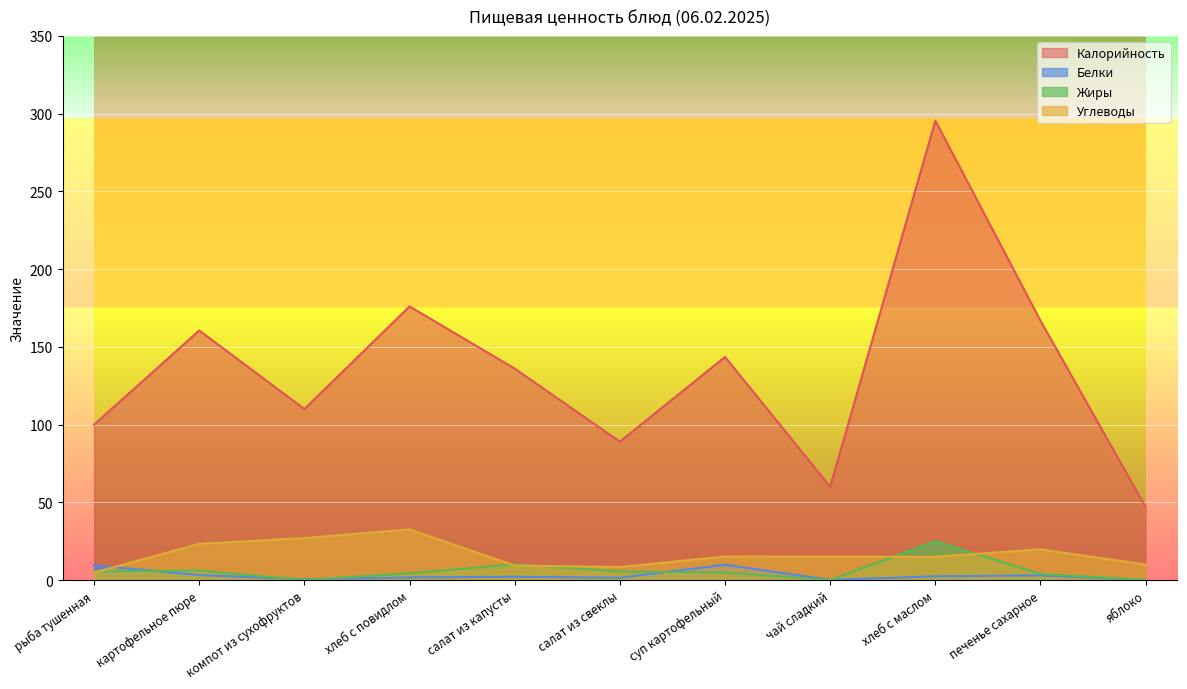

What is the label of the 5th point from the left?

салат из капусты